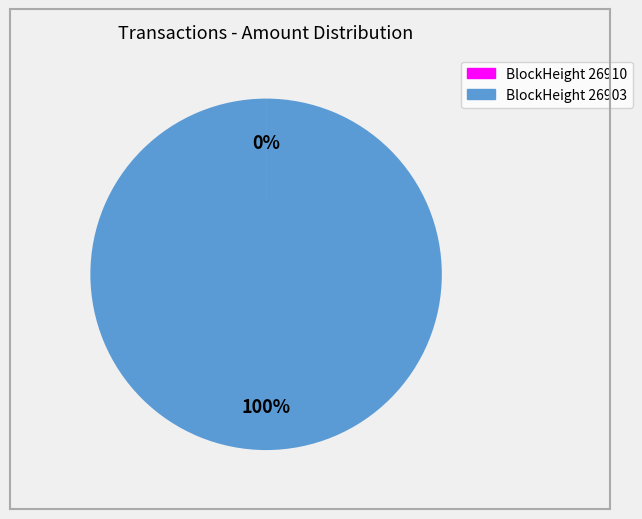

Is there any slice that represents more than half of the pie?

Yes